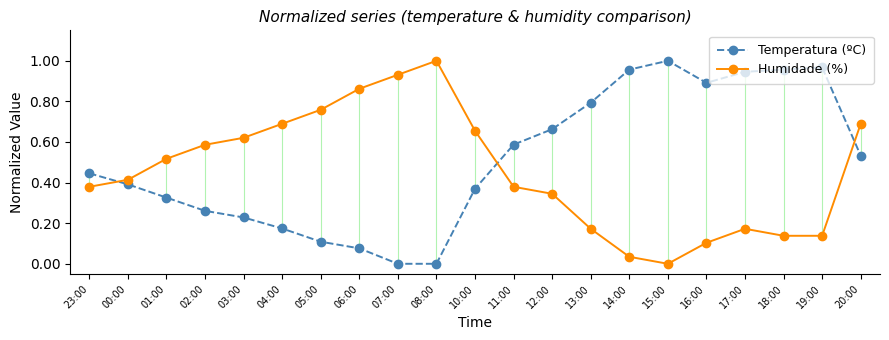

Is it true that Humidade (%) equals 0.2 at 16:00?

False